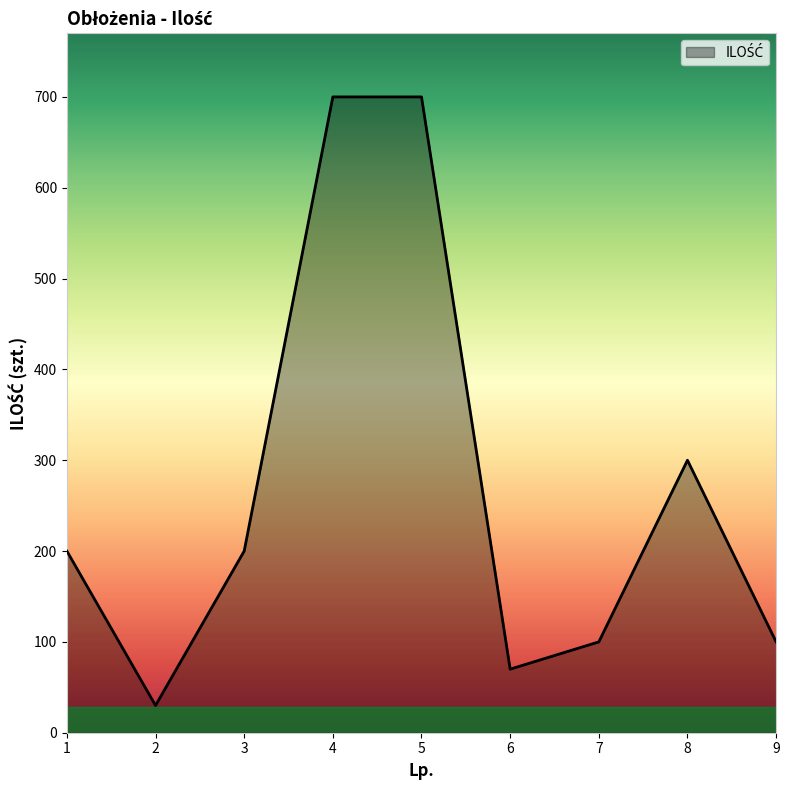

What is the greatest value displayed?

700